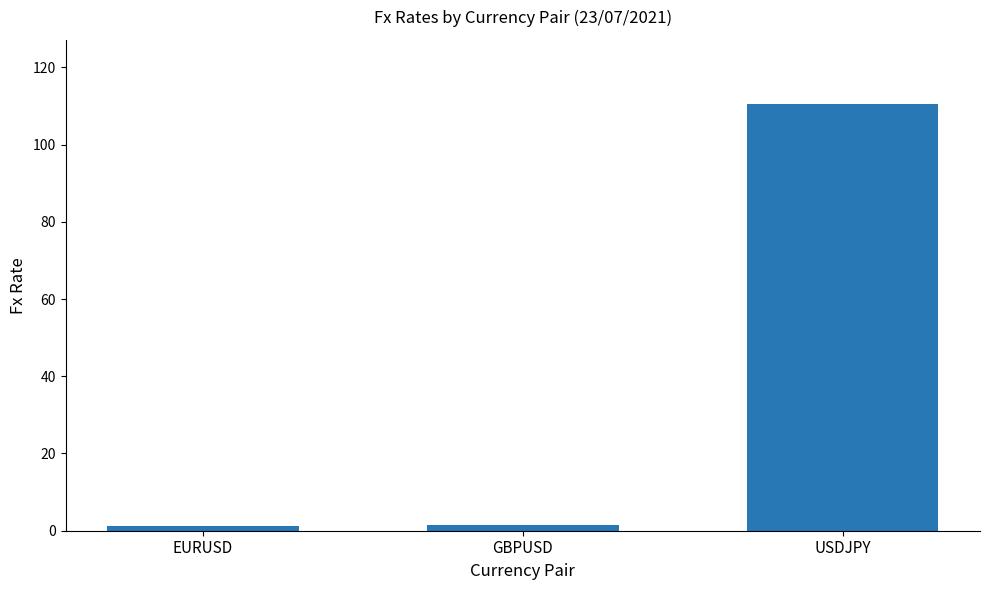

Between EURUSD and USDJPY, which is larger?

USDJPY